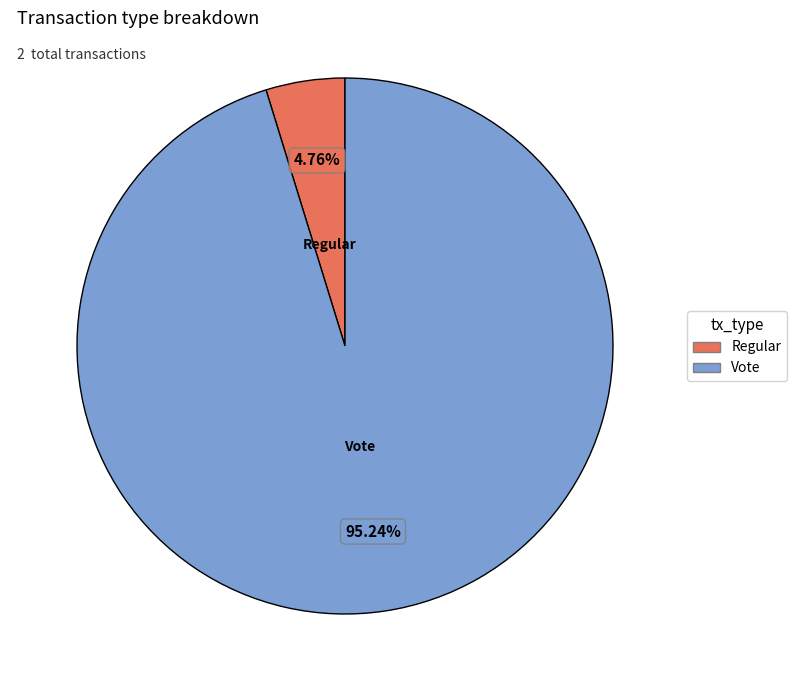

Does any single category account for the majority?

Yes